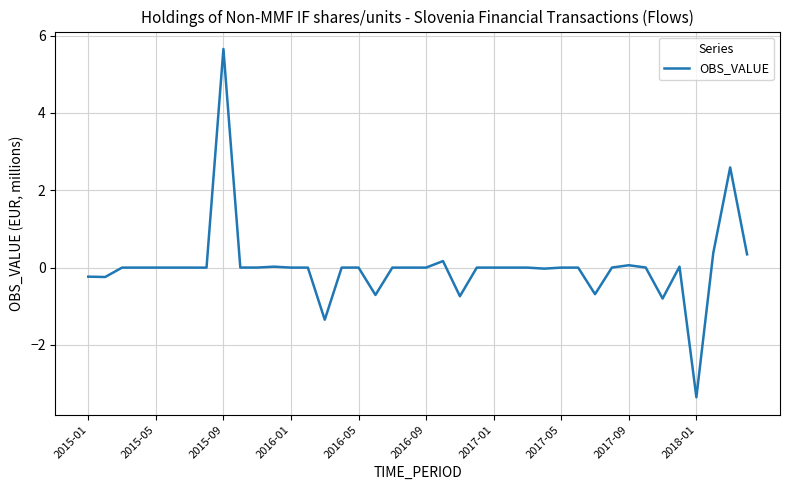

Is this an area chart (filled region under the line)?

No